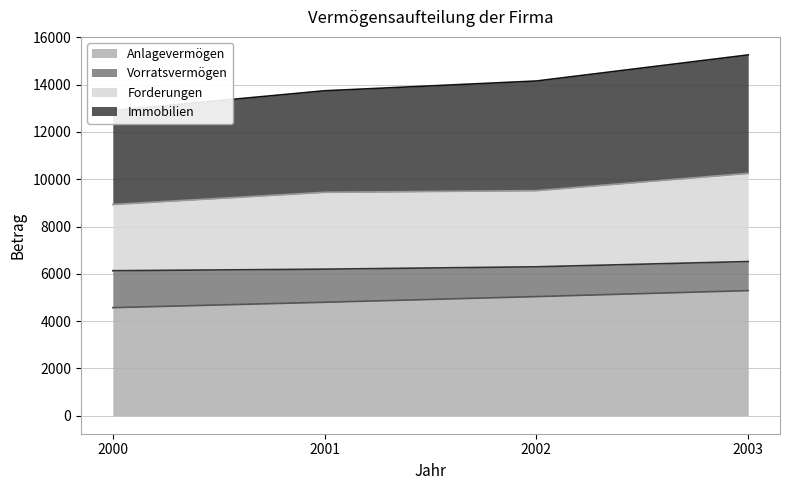

The Anlagevermögen series shows 7881.7 at 2003. True or false?

False